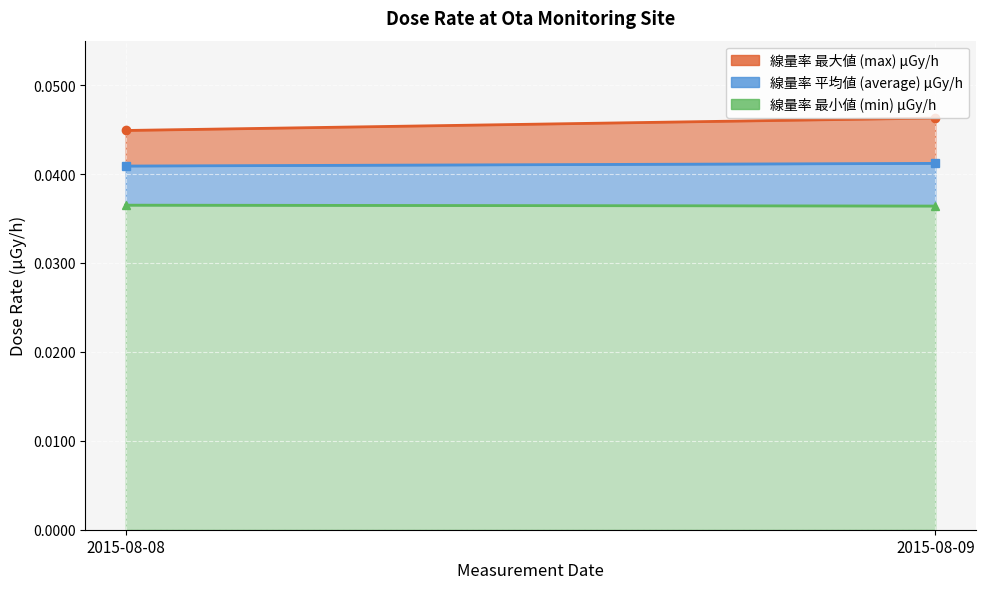

At which label does max reach its minimum?

2015-08-08